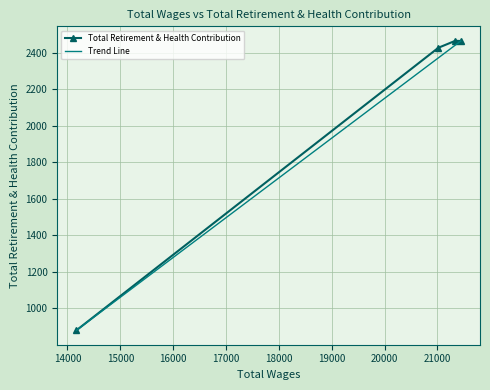

Which category has the highest value across all series?

21338.0